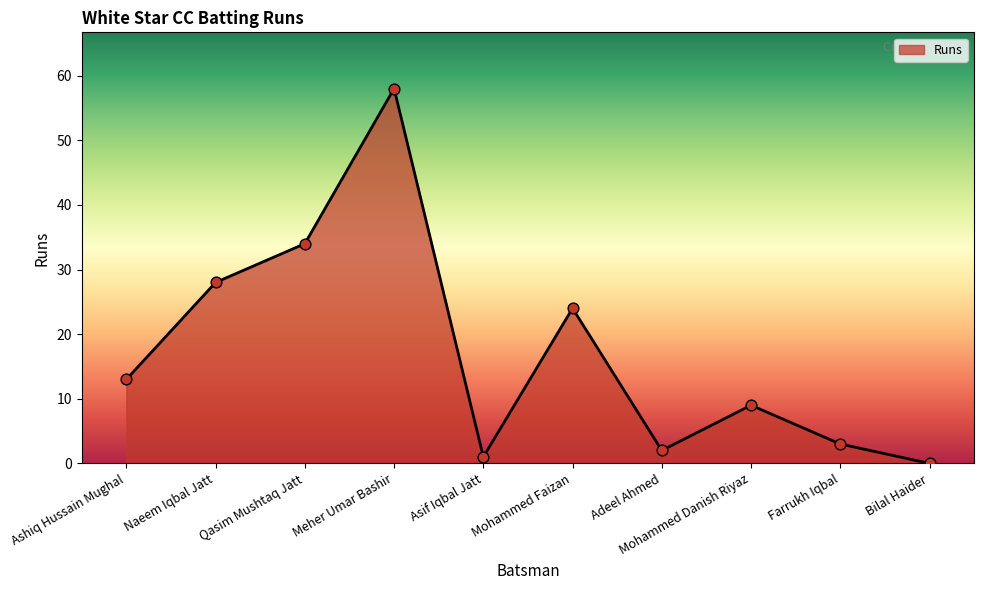

Between Farrukh Iqbal and Ashiq Hussain Mughal, which is larger?

Ashiq Hussain Mughal